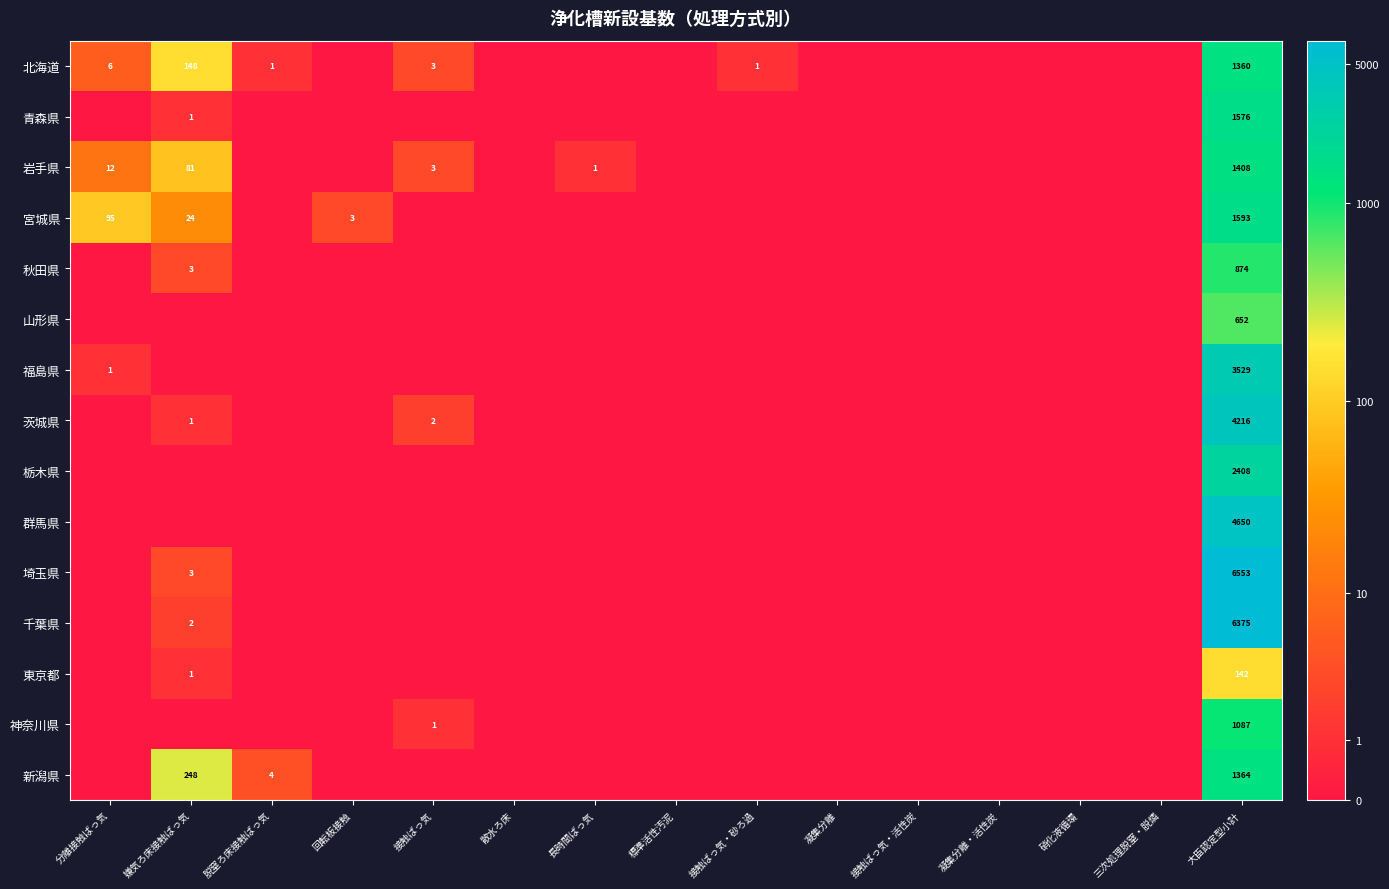

What is the total value across all series at 大臣認定型小計?

37787